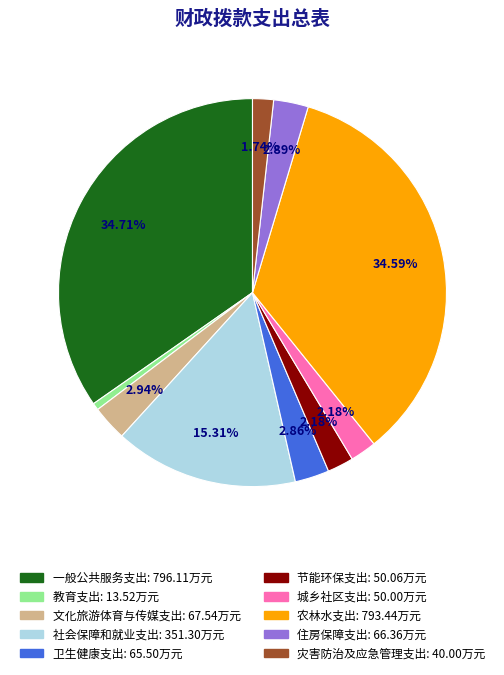

To the nearest percent, what portion does 社会保障和就业支出 represent?

15%